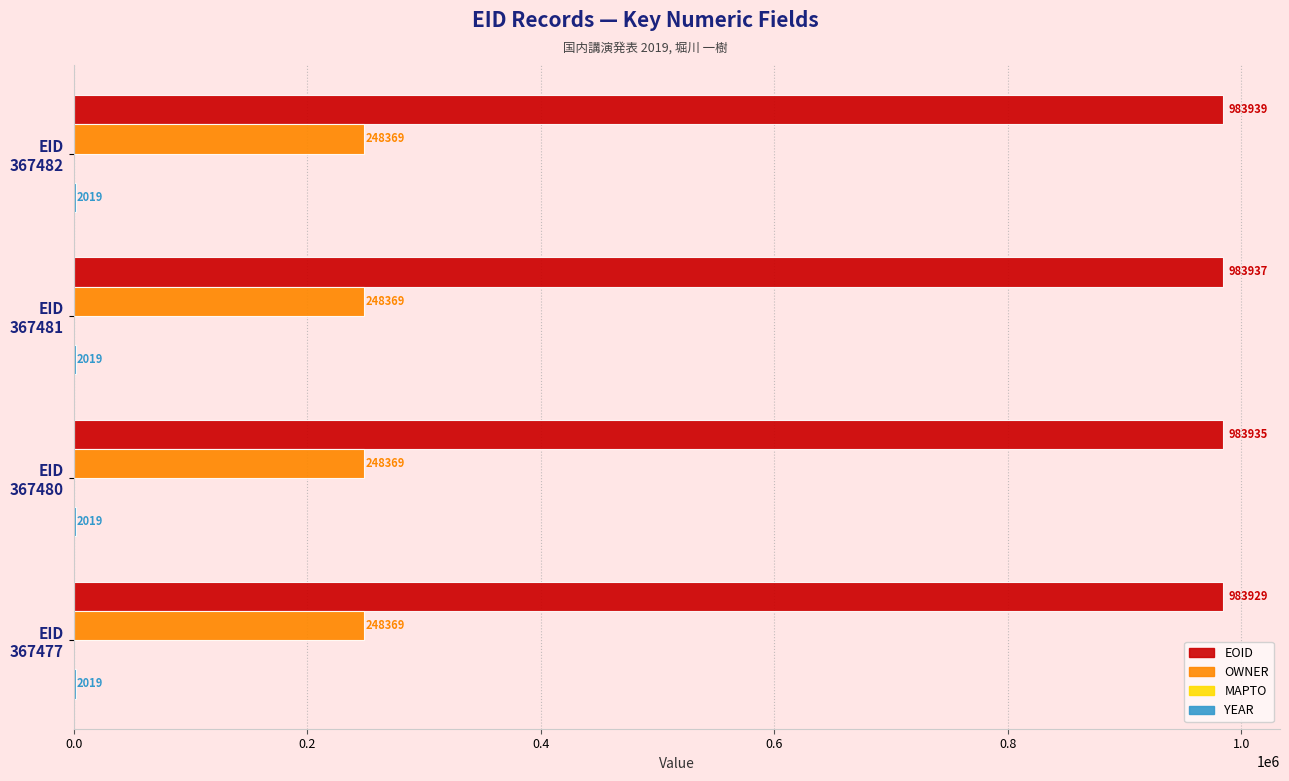

What is the maximum value for EOID?

983939